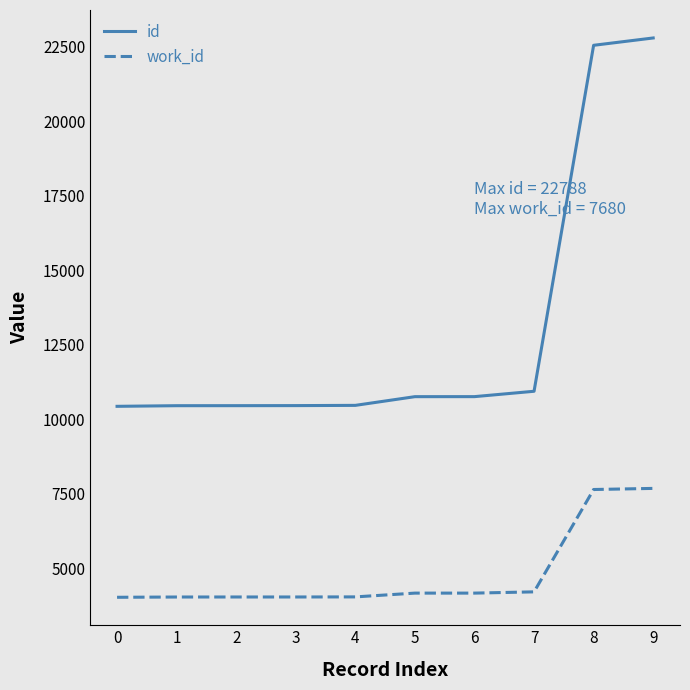

What is the difference between the maximum and minimum values in the work_id series?

3652